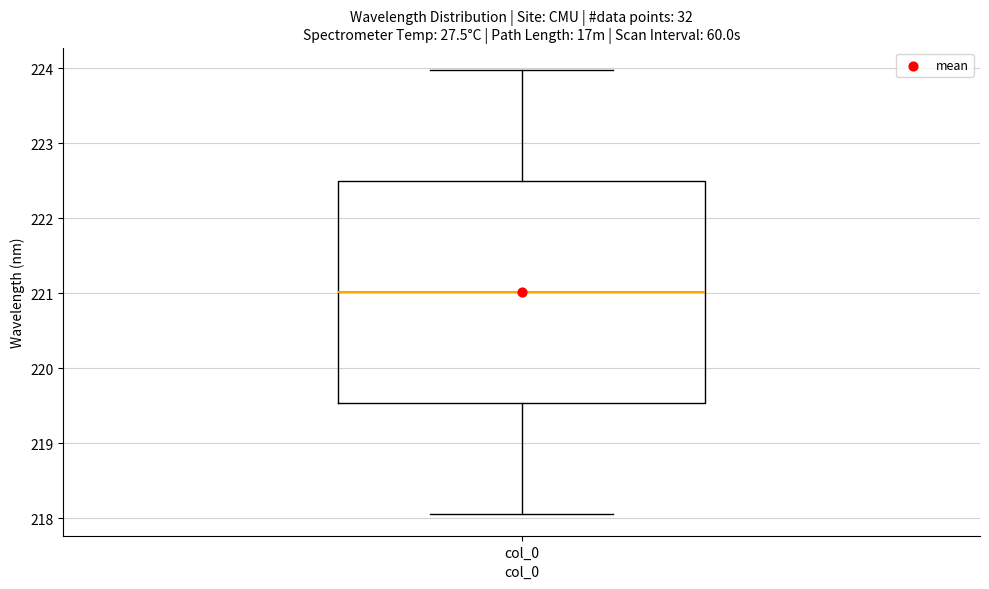

Transcribe this box plot: give where the median line is, the range the box spans, and where the two whiskers end, as read against the y-axis. The values are not printed on the chart, so give them approximately, as read against the axis.

median 221.0, box 219.5 to 222.5, whiskers 218.1 to 224.0